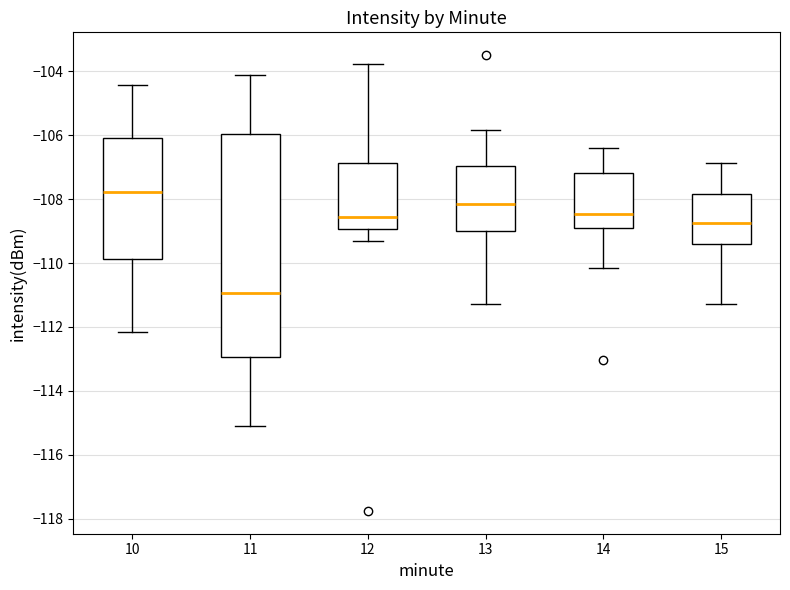

Comparing the boxes themselves (not the whiskers), which one is the tallest?

11